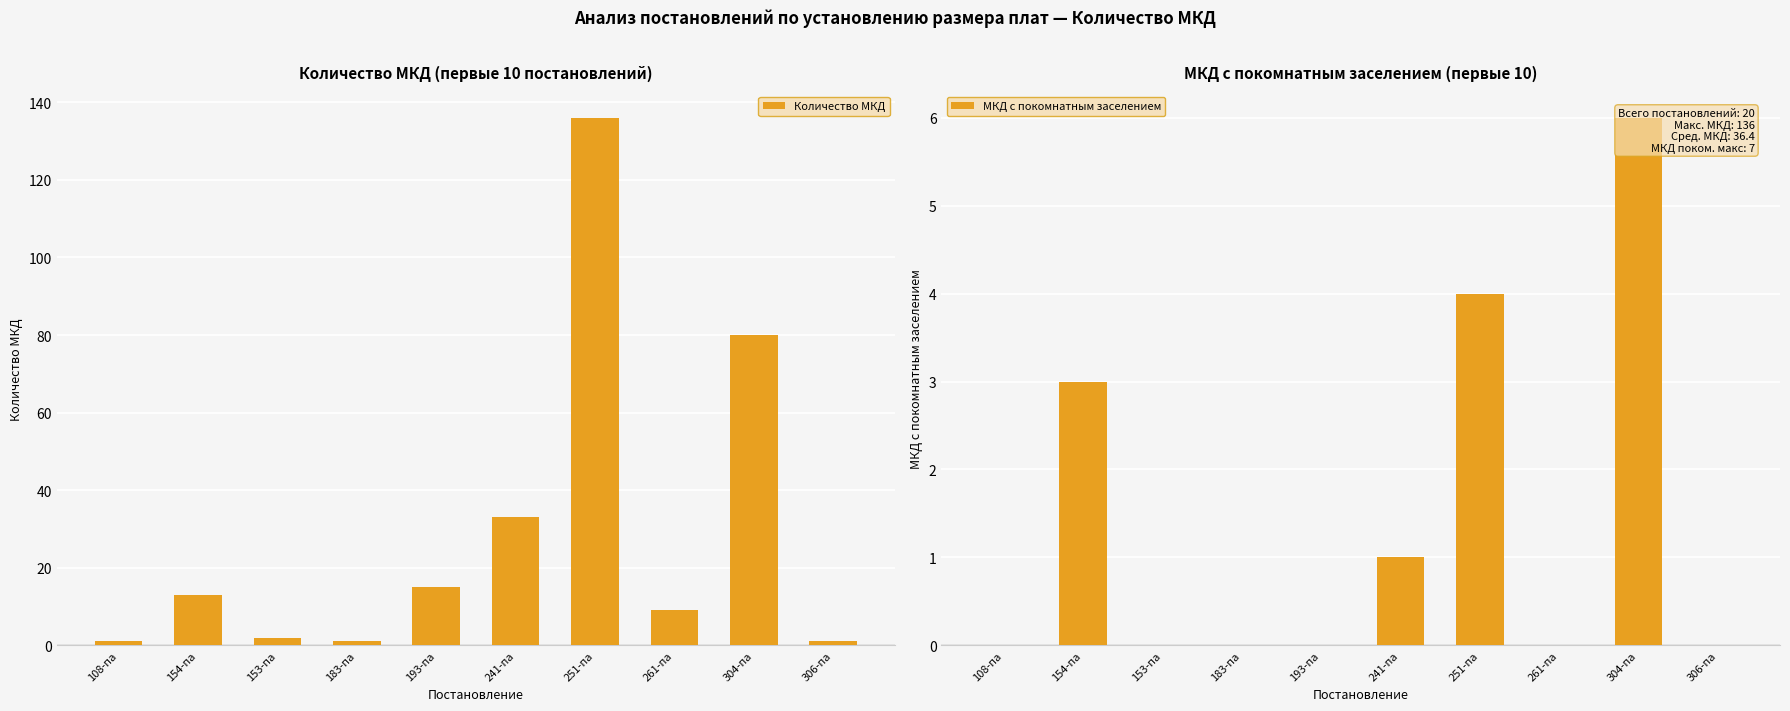

What is the sum of all МКД с покомнатным заселением values?

14